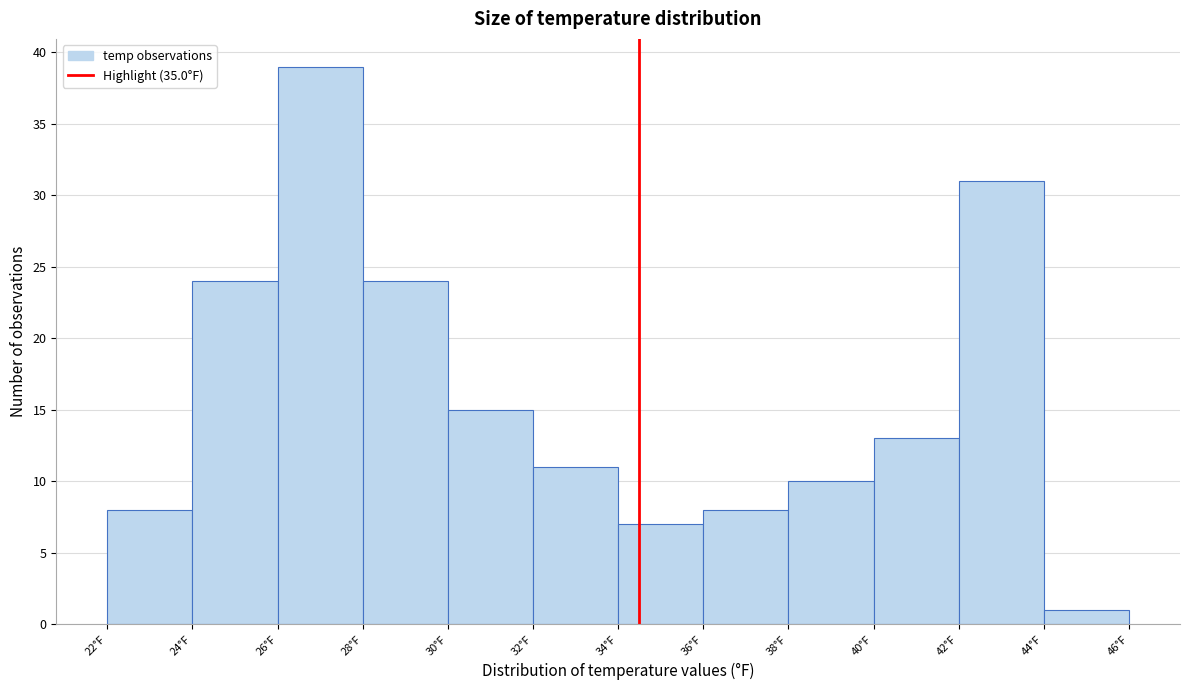

Reading left to right, list all the values displayed in this chart.

8	24	39	24	15	11	7	8	10	13	31	1